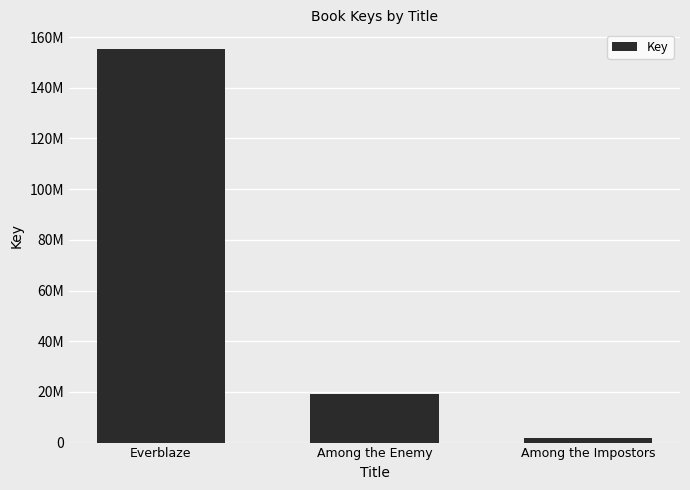

The chart shows a value of 2376023 at Among the Impostors. True or false?

False